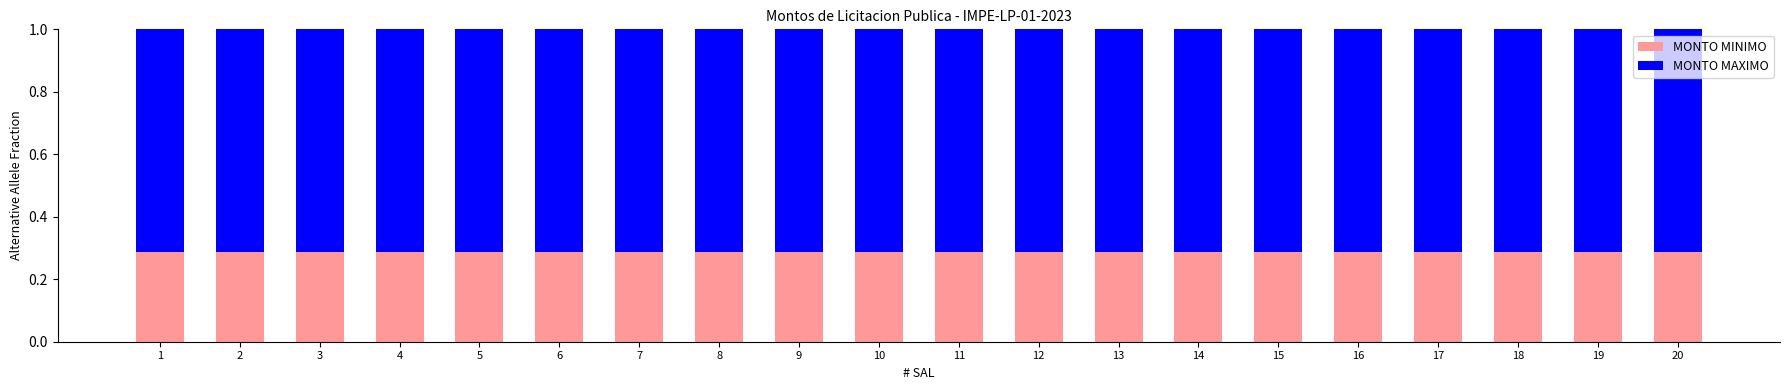

True or false: MONTO MINIMO has a value of 0.4 at 4.

False